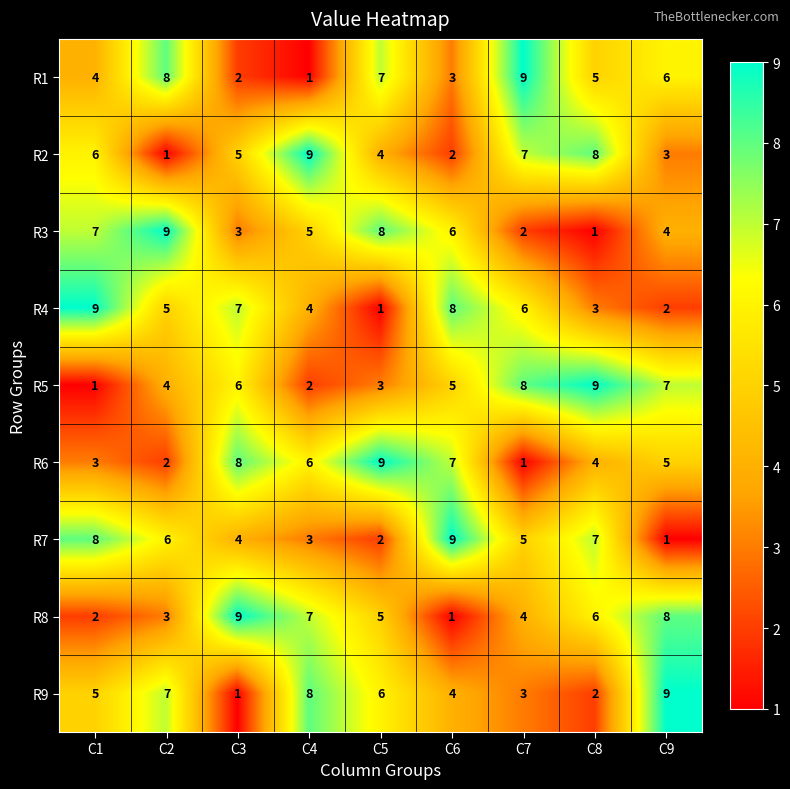

Count the R5 values in the range 3 to 7.

5